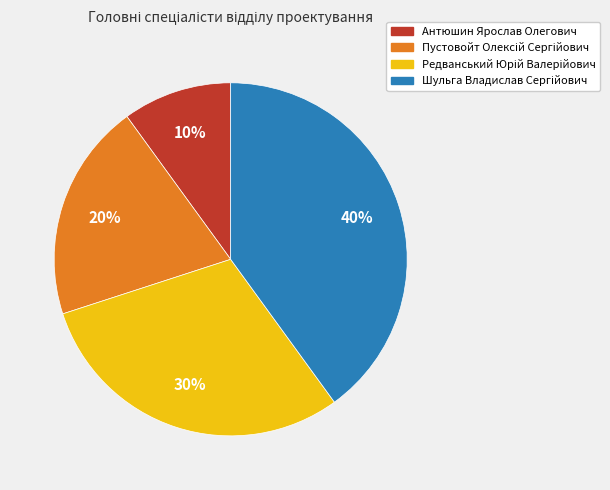

What is the smallest slice in the pie chart?

Антюшин Ярослав Олегович